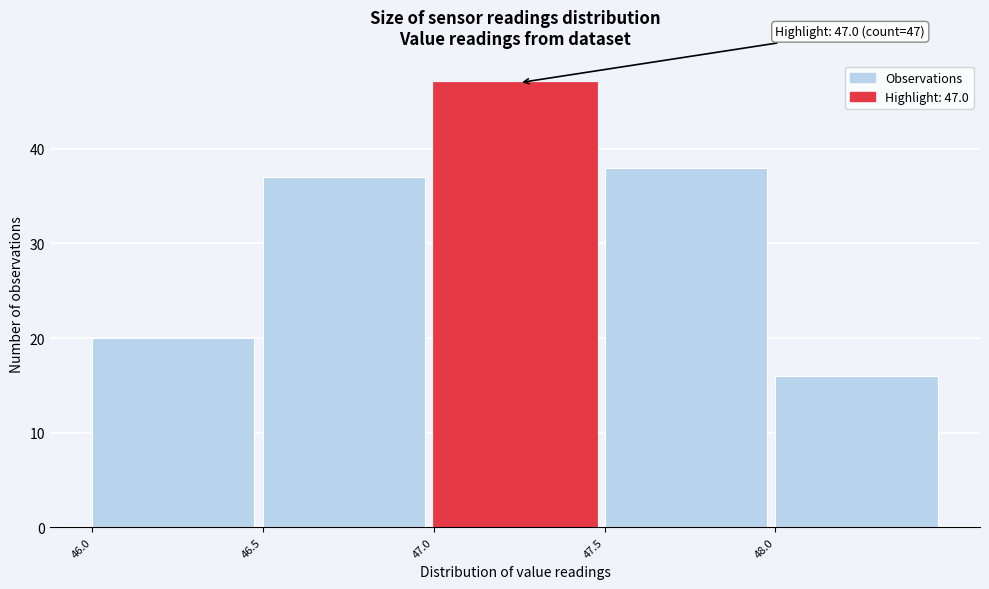

Over which range of the x-axis is the bar tallest?

47.0 to 47.5